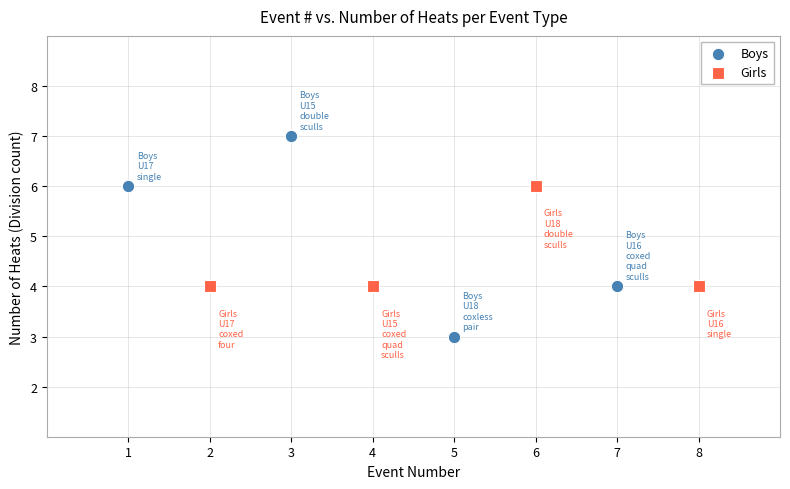

Which series reaches the maximum Y coordinate?

Boys